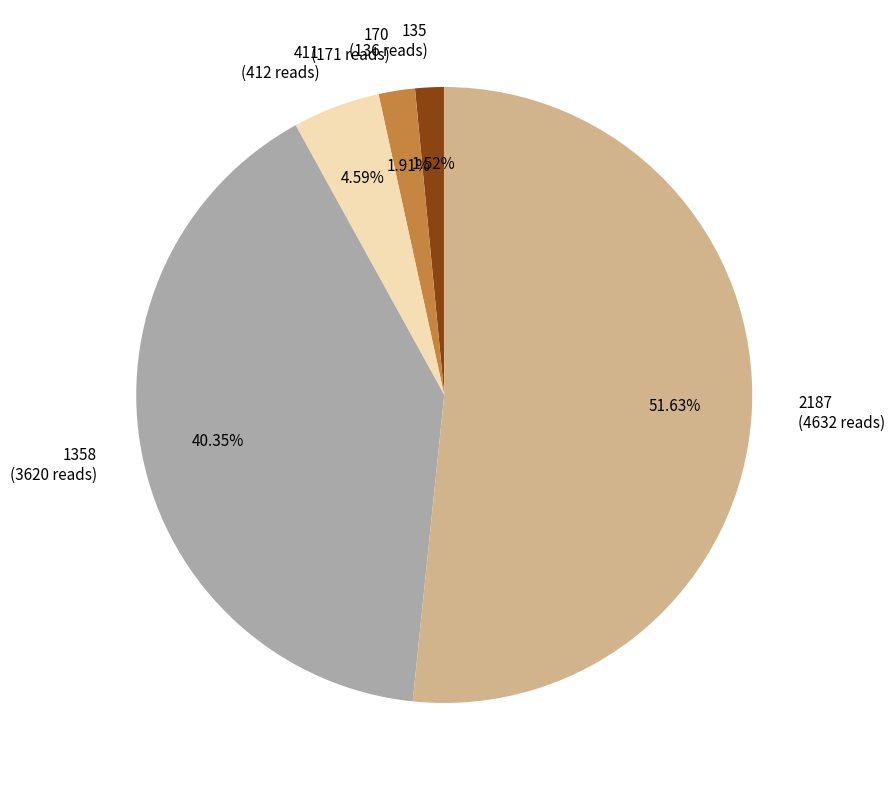

Approximately how many times larger is the value at 411 (412 reads) compared to 170 (171 reads)?

2.4